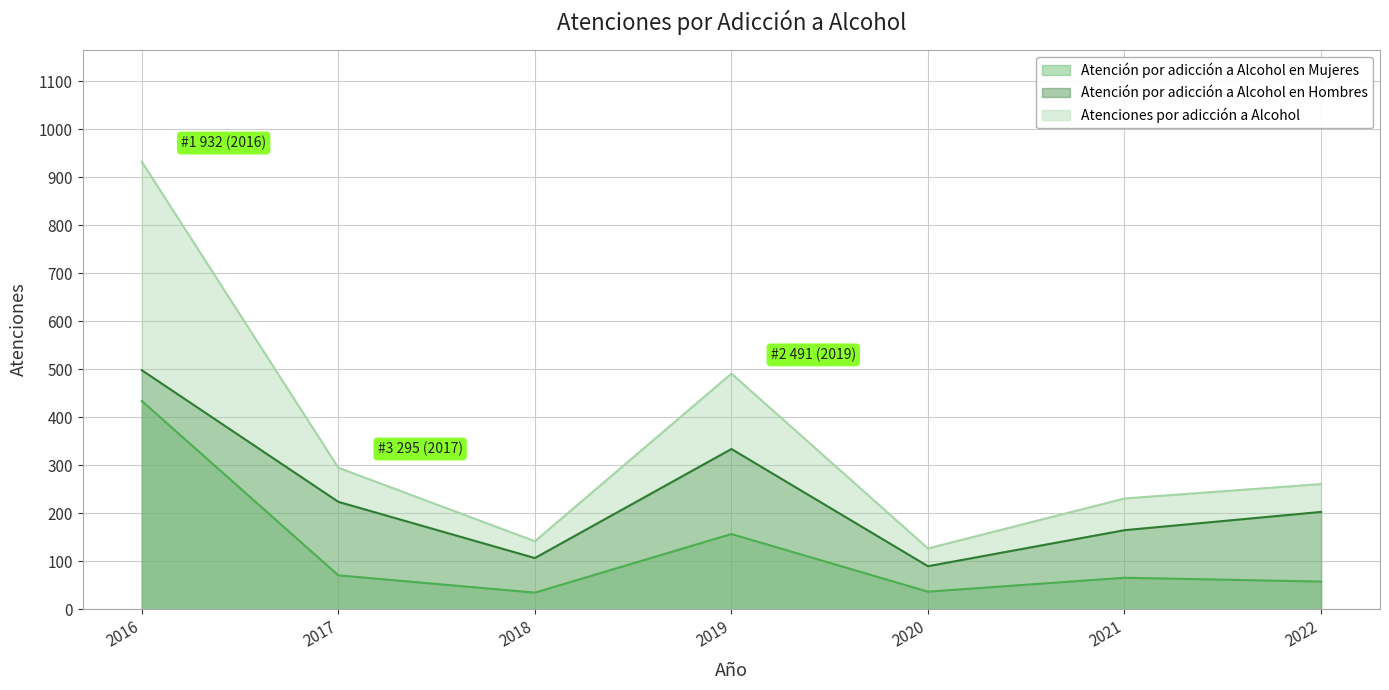

What is the difference between the highest and lowest values at 2018?

107